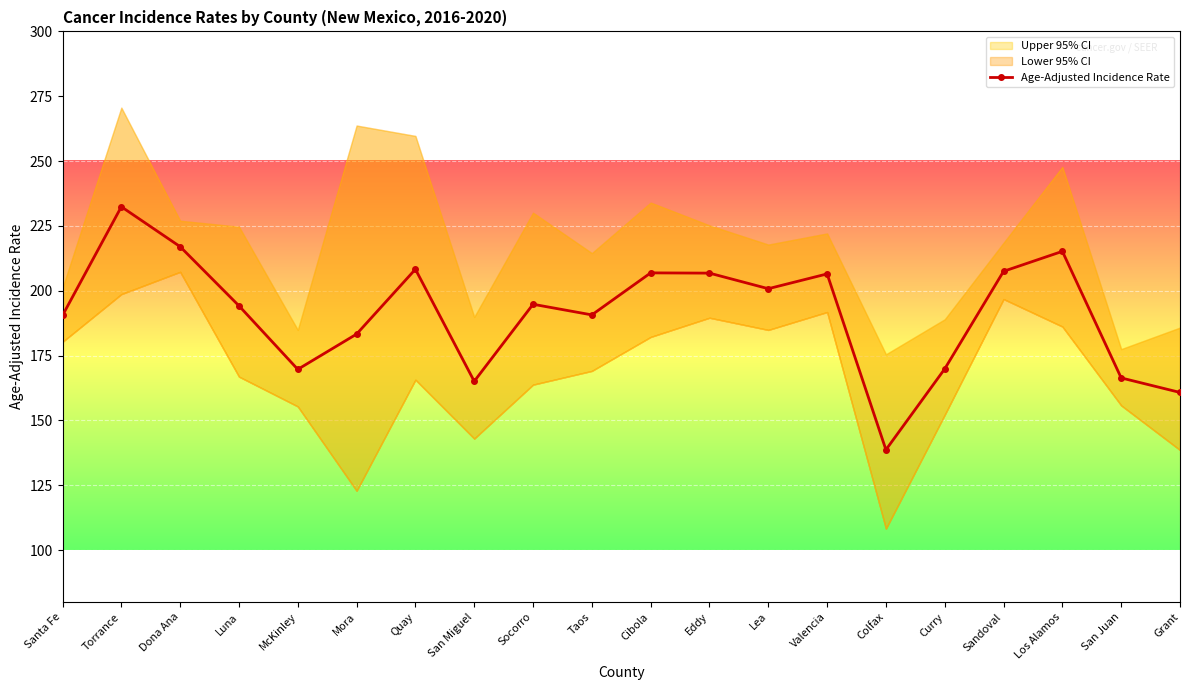

How many lines are shown in the chart?

1